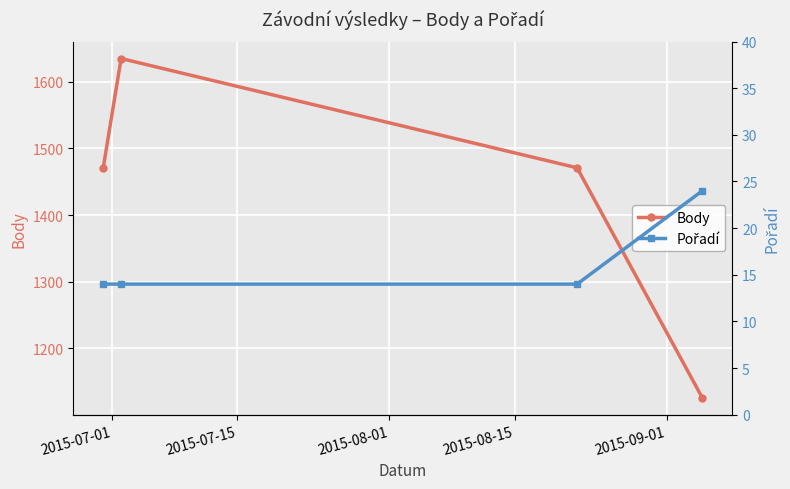

What is the maximum value for Body?

1635